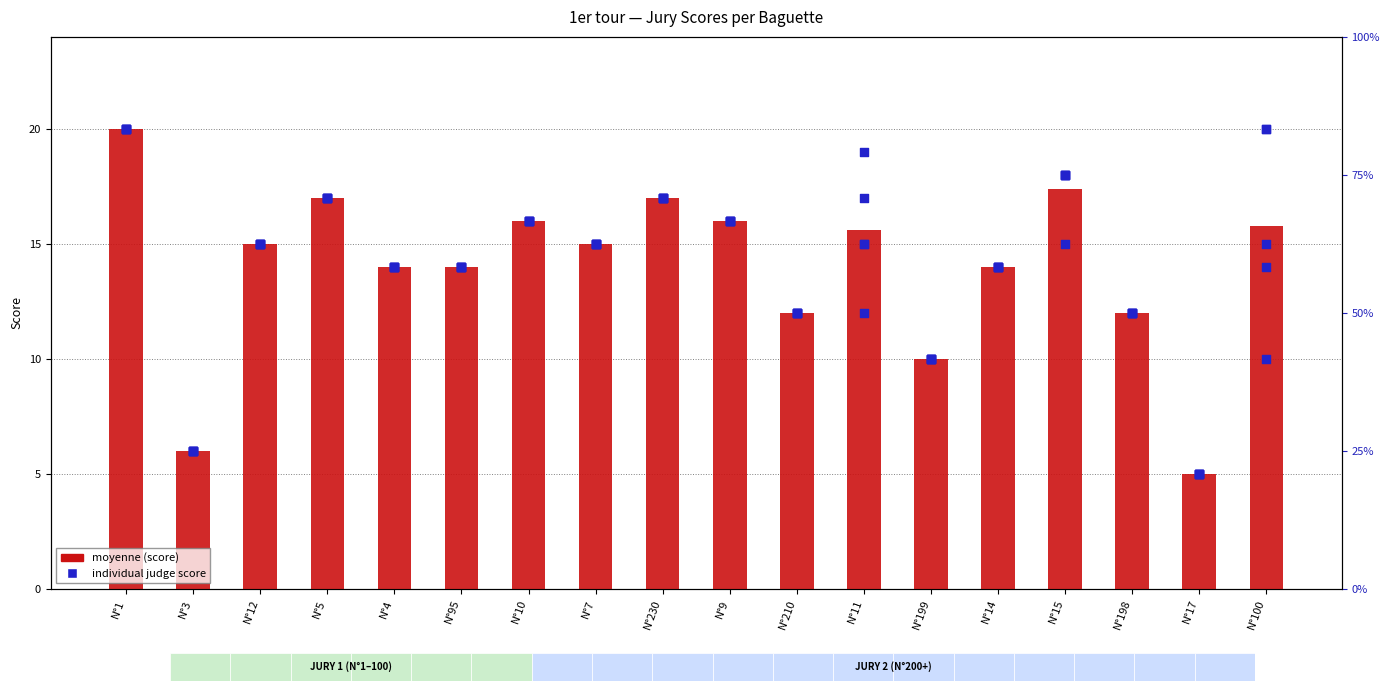

What is the ratio of the value at N°1 to the value at N°3?

3.3